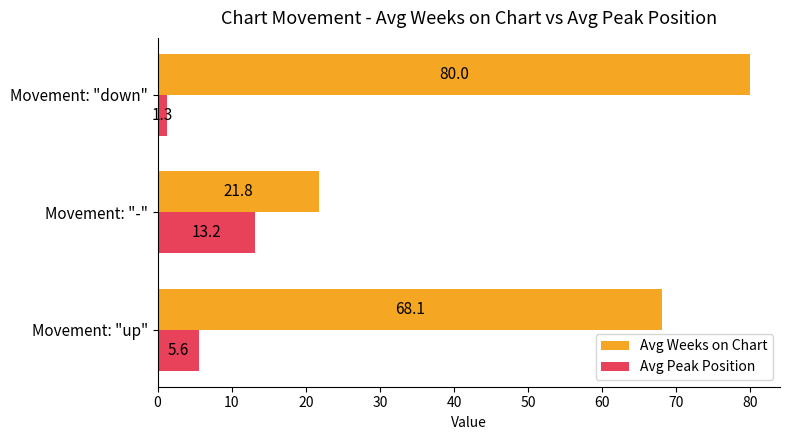

How many values in the Avg Peak Position series exceed 5?

2